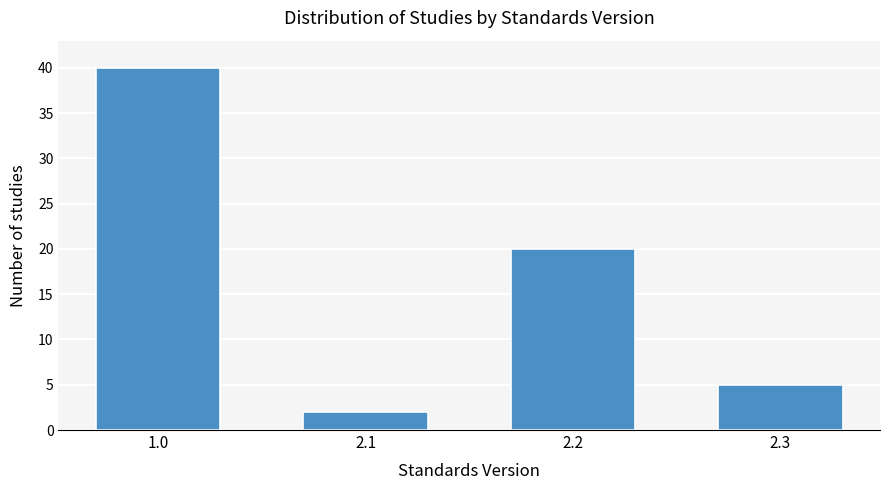

Reading right to left, extract all data points from this chart.

2.3=5	2.2=20	2.1=2	1.0=40